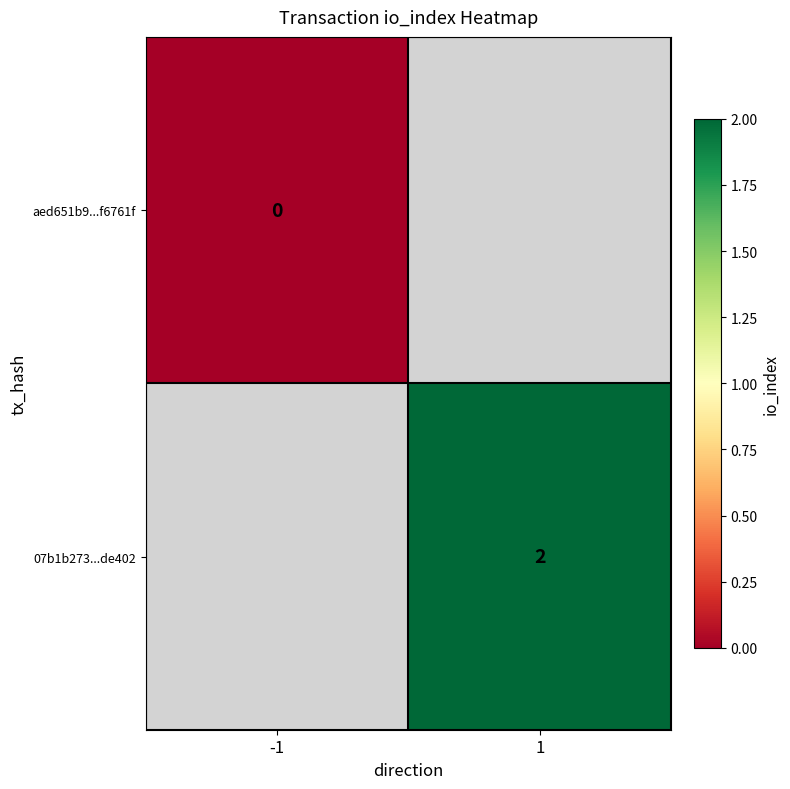

List the labels in order of aed651b9...f6761f value, largest first.

-1, 1